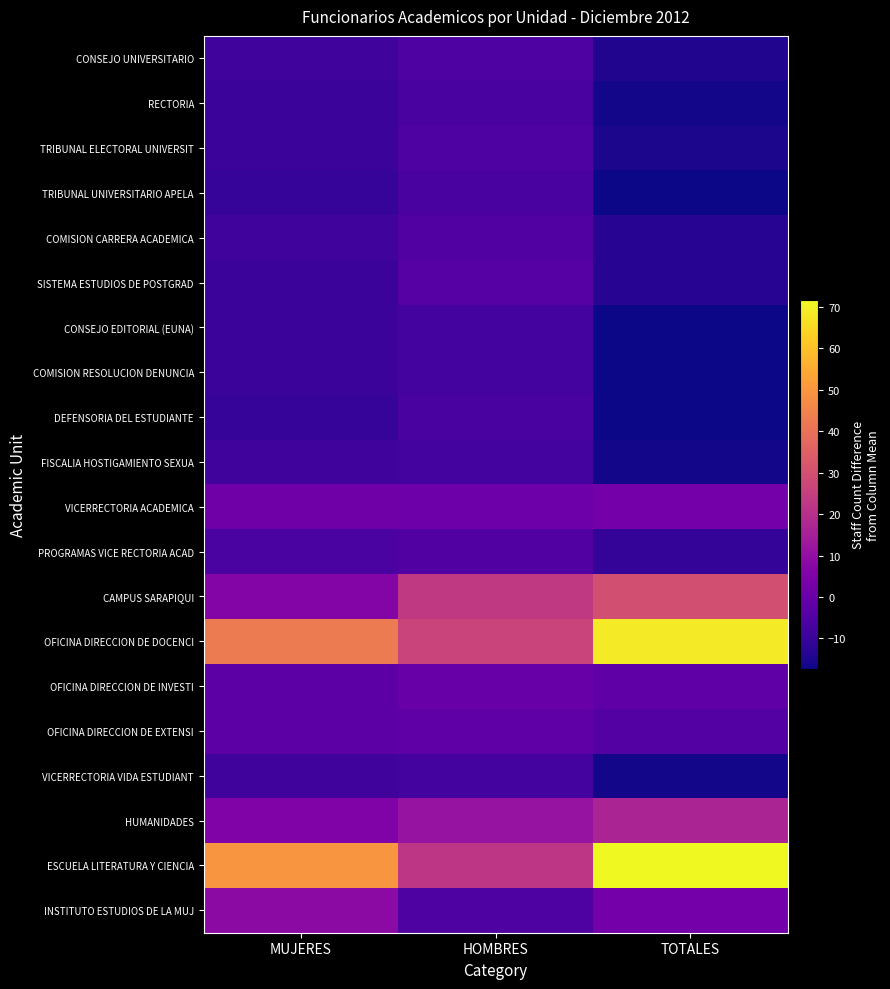

Which has a higher value, TOTALES or HOMBRES?

HOMBRES